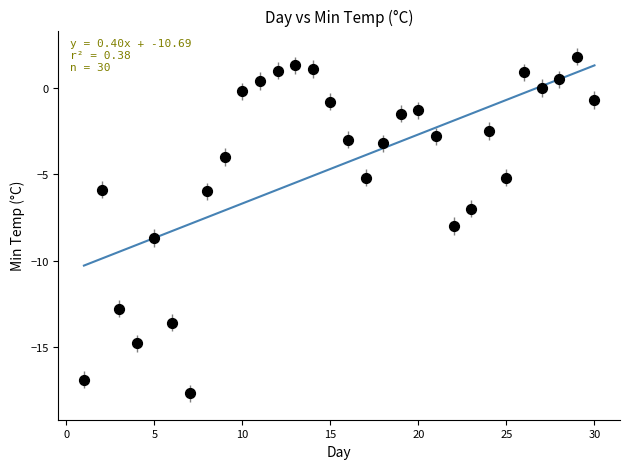

What is the range of X values (max minus min)?

29.0